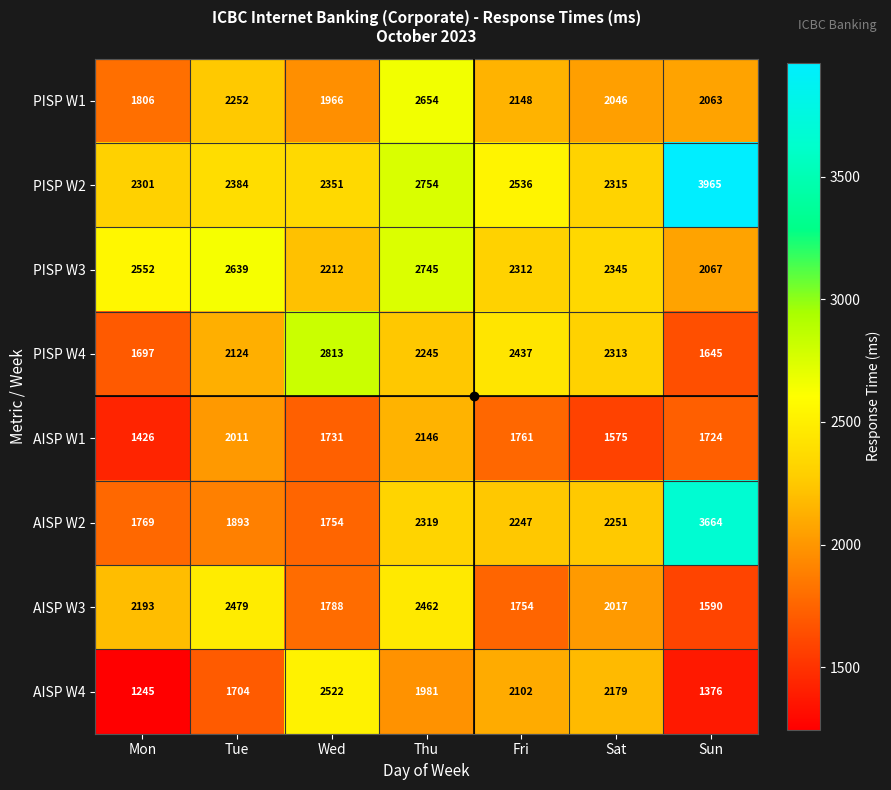

What is the difference between the highest and lowest values at Thu?

773